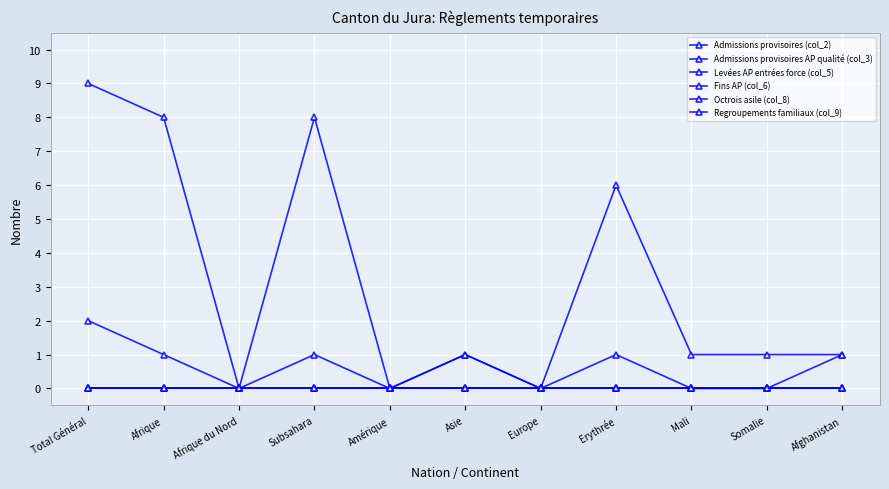

Reading right to left, transcribe all the data shown in this chart.

Admissions provisoires (col_2): 1	1	1	6	0	1	0	8	0	8	9
Admissions provisoires AP qualité (col_3): 0	0	0	0	0	0	0	0	0	0	0
Levées AP entrées force (col_5): 0	0	0	0	0	0	0	0	0	0	0
Fins AP (col_6): 0	0	0	0	0	0	0	0	0	0	0
Octrois asile (col_8): 1	0	0	1	0	1	0	1	0	1	2
Regroupements familiaux (col_9): 0	0	0	0	0	0	0	0	0	0	0